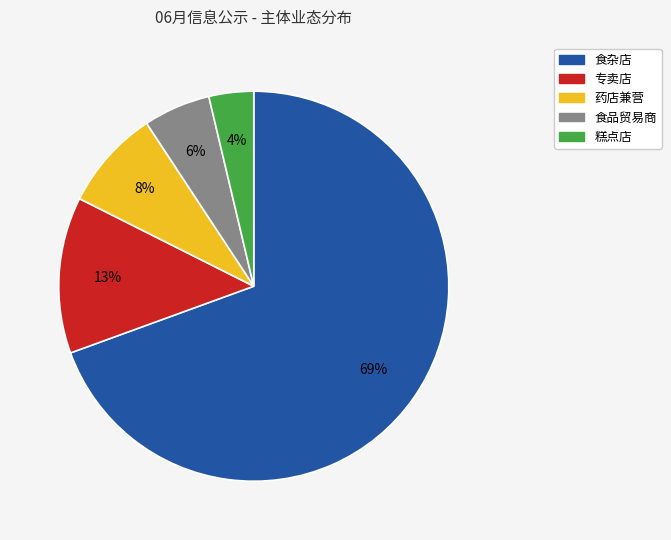

Do 专卖店 and 糕点店 together represent more than half of the pie?

No